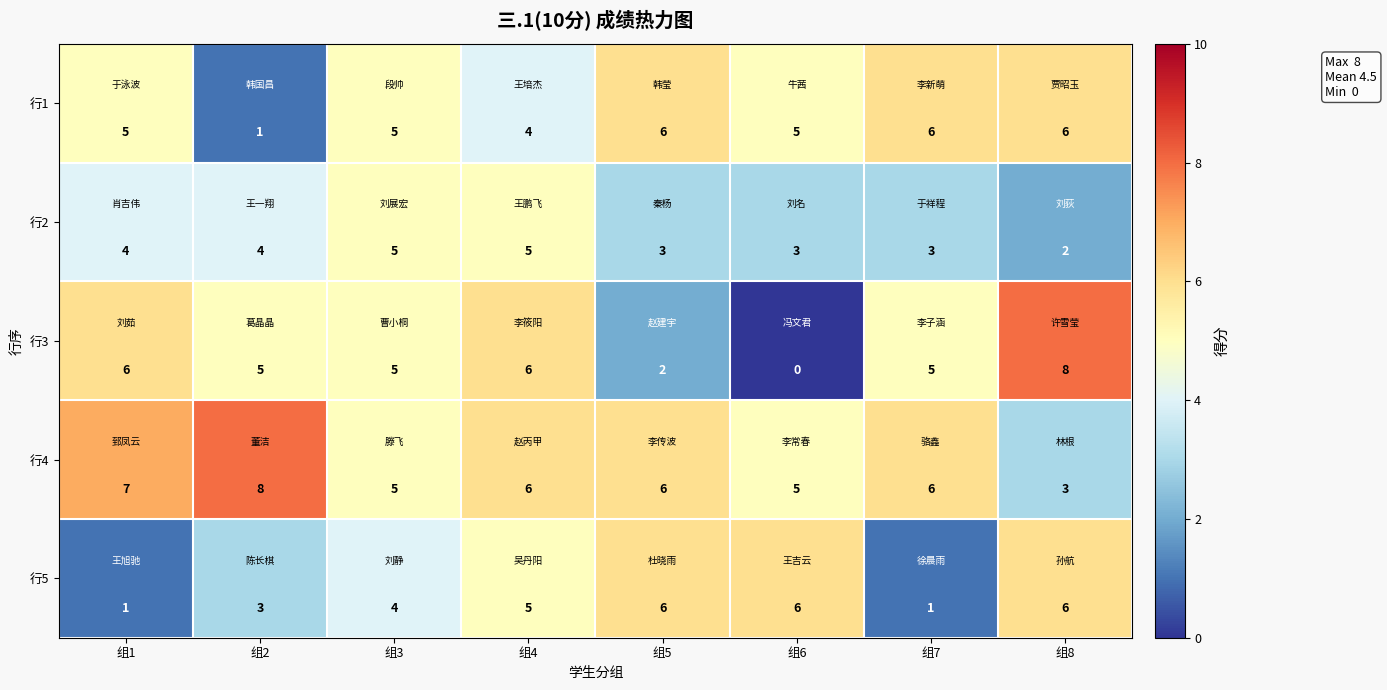

Which category has the highest value in the 行4 series?

组2